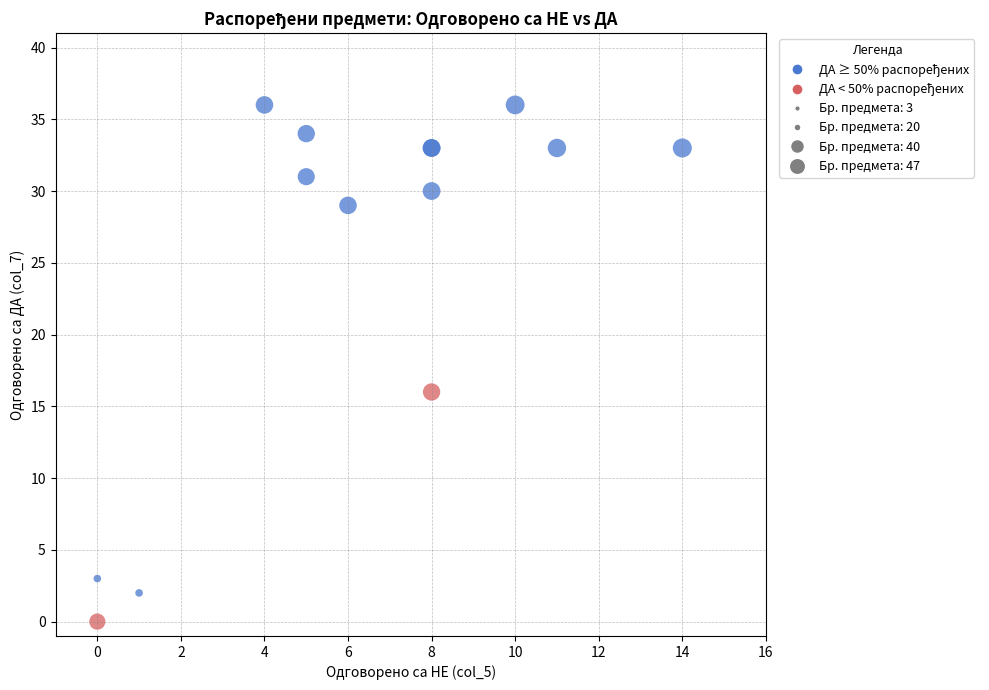

What Y value in the scatter plot is closest to 18?

16